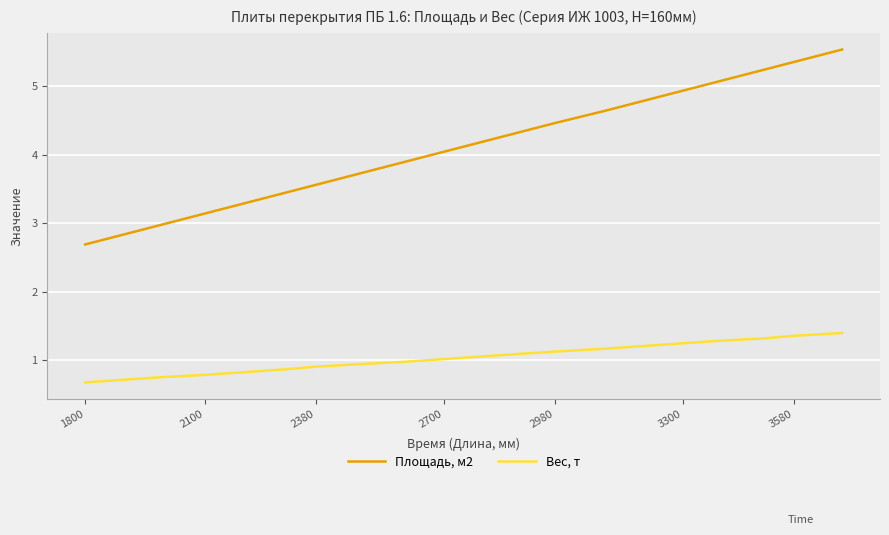

Which series has the largest range (max minus min)?

Площадь, м2